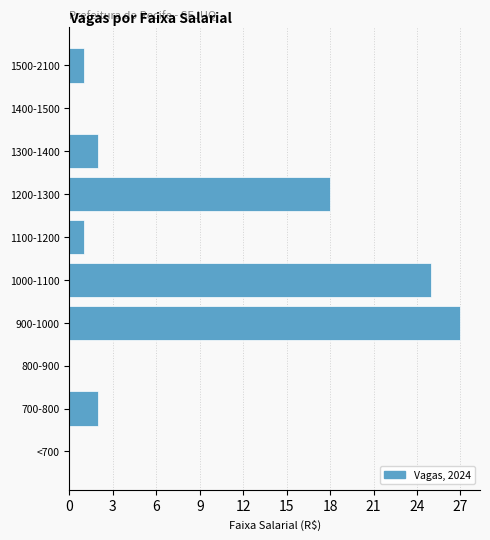

Reading bottom to top, what are all the values shown in this chart?

<700=0	700-800=2	800-900=0	900-1000=27	1000-1100=25	1100-1200=1	1200-1300=18	1300-1400=2	1400-1500=0	1500-2100=1